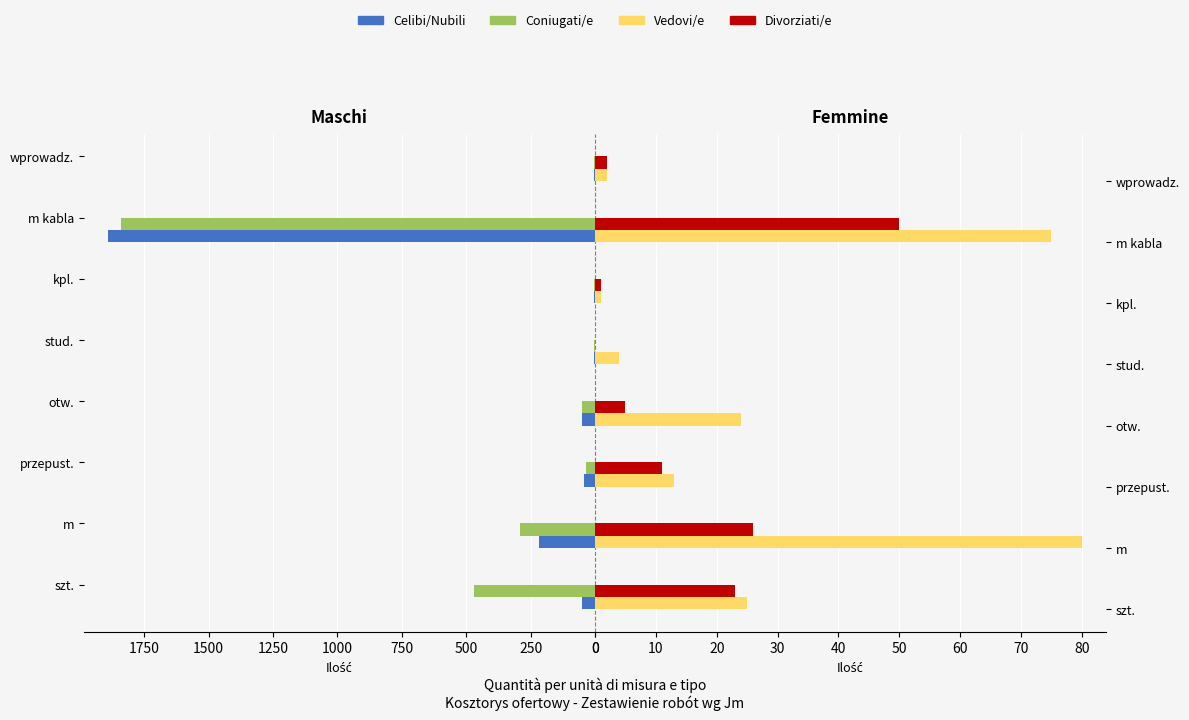

Is the value of Celibi/Nubili at m kabla greater than the value of Divorziati/e at przepust.?

Yes